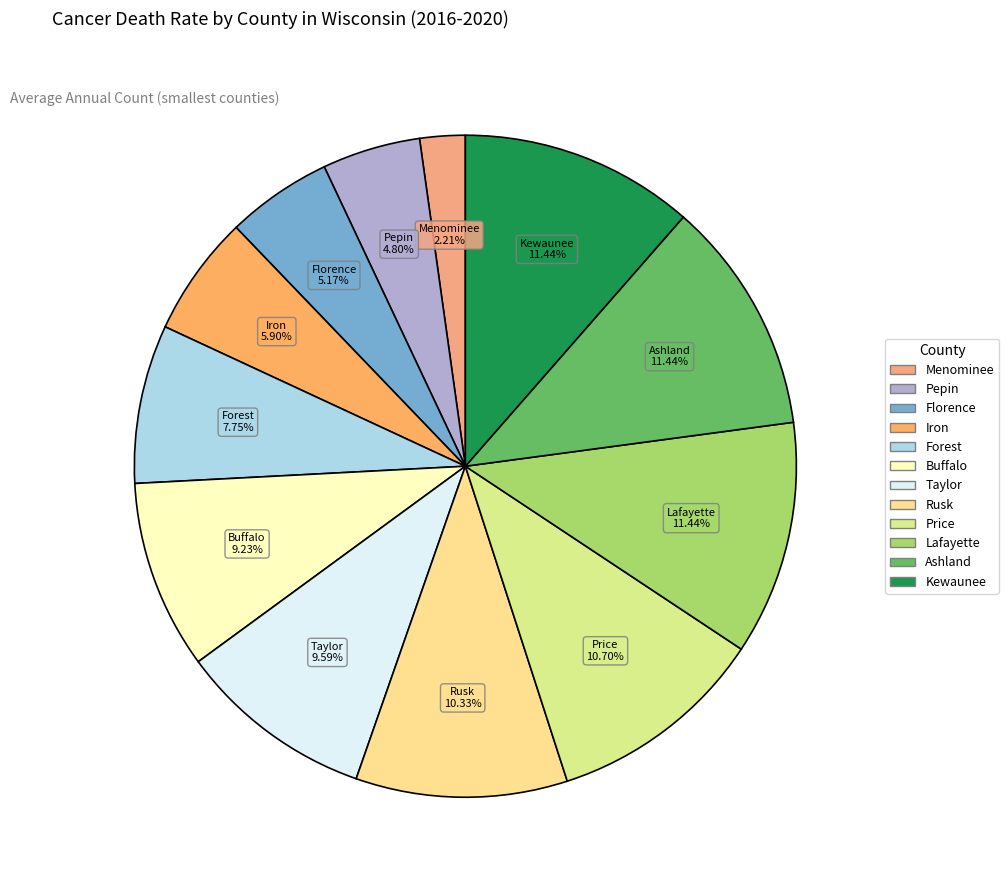

Which slice is the largest?

Lafayette County